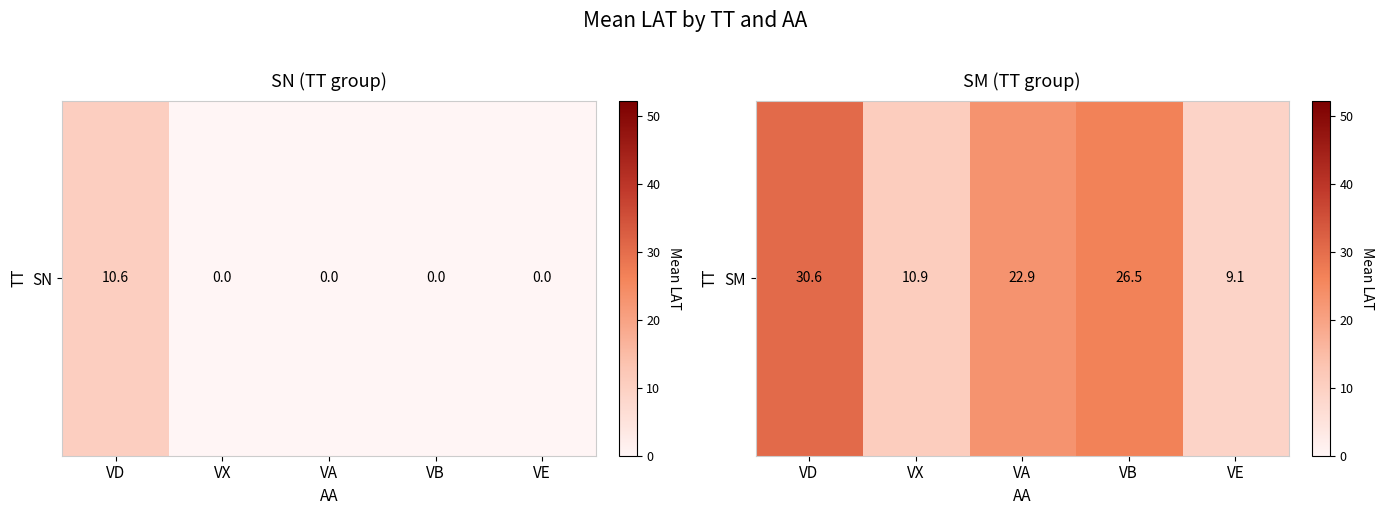

What is the difference between the values at VE and VX?

1.8